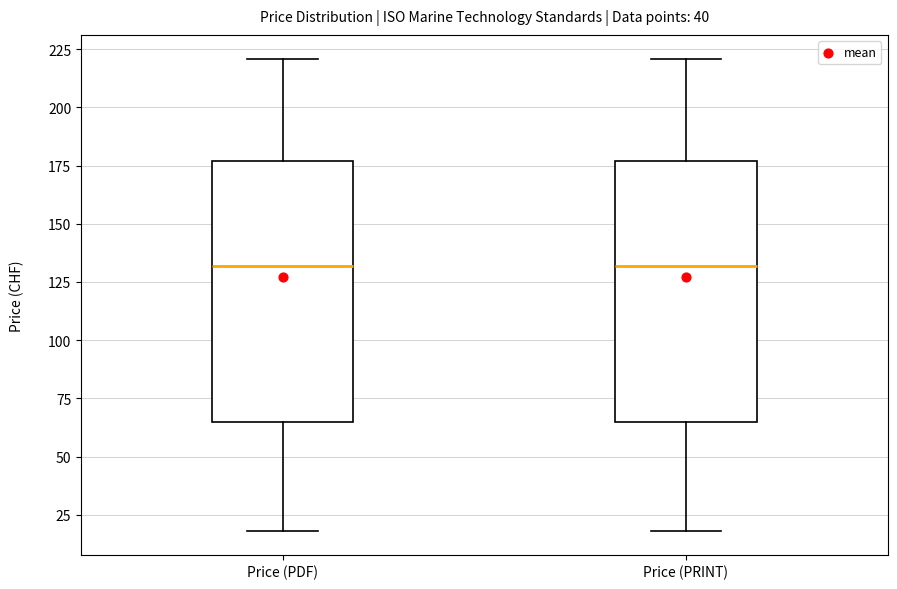

Reading left to right, transcribe this box plot: for each box, give where its median line is, the range the box spans, and where its two whiskers end, as read against the y-axis. The values are not printed on the chart, so give them approximately, as read against the axis.

Price (PDF): median 130, box 65 to 175, whiskers 20 to 220
Price (PRINT): median 130, box 65 to 175, whiskers 20 to 220